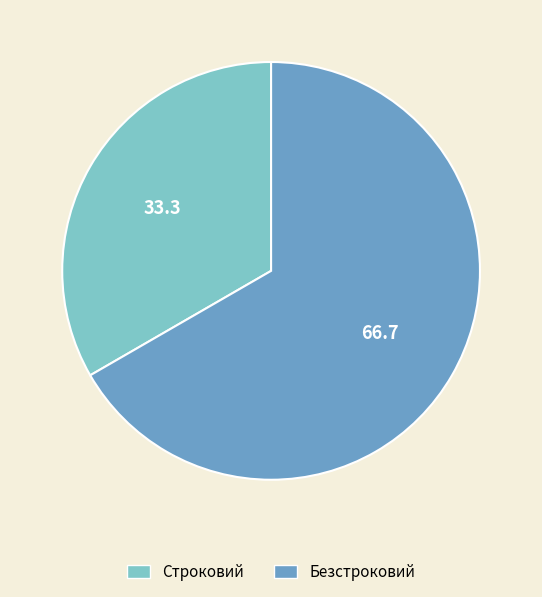

Rank the categories by value from lowest to highest.

Строковий, Безстроковий